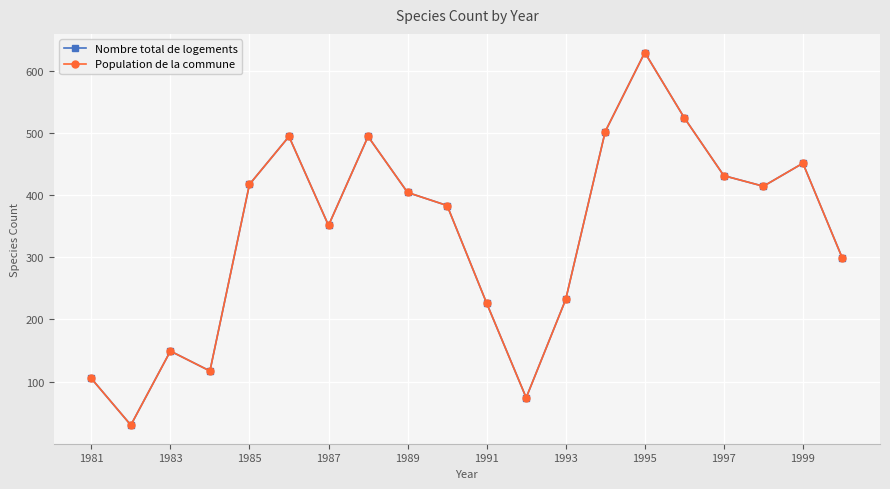

Is this an area chart (filled region under the line)?

No